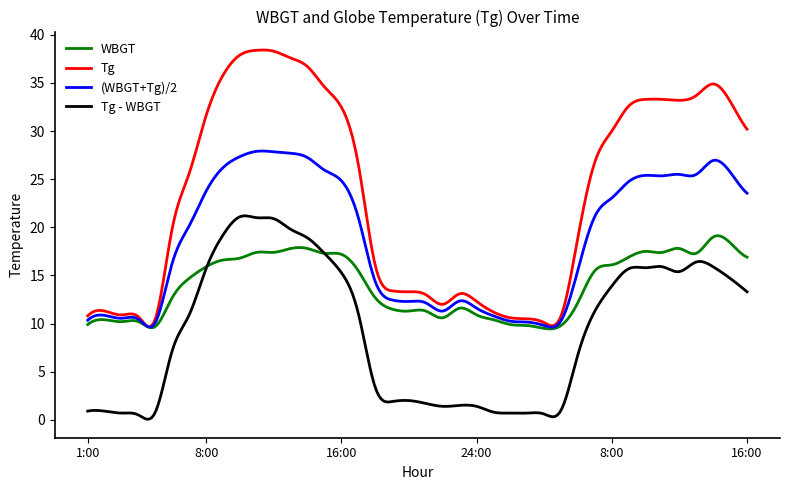

Which series has the largest range (max minus min)?

Tg